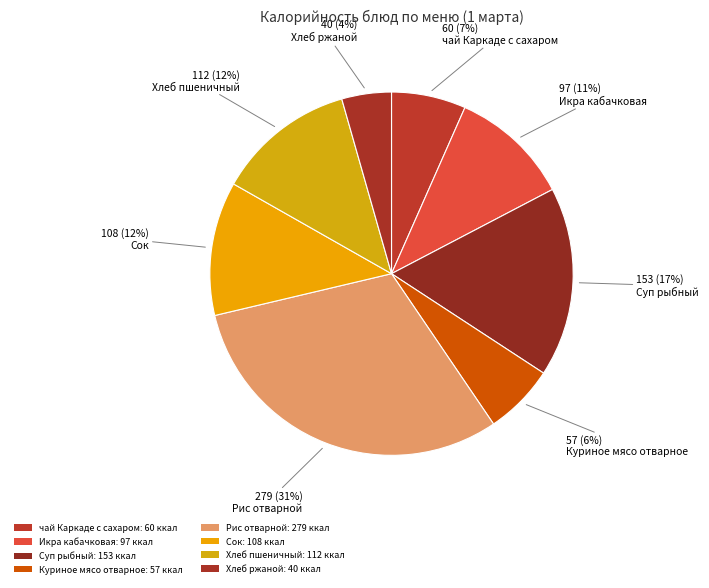

What is the smallest slice in the pie chart?

Хлеб ржаной